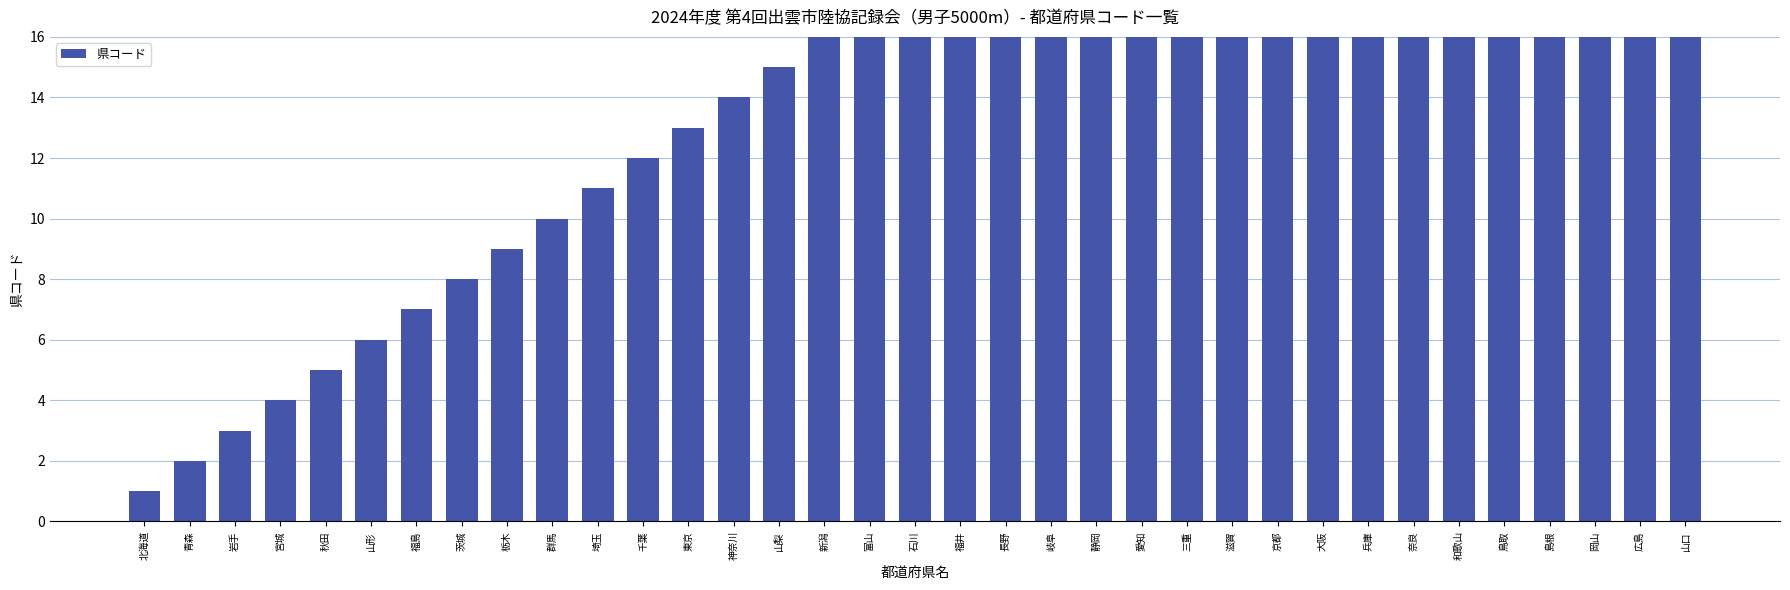

Is it true that the value at 栃木 is 2?

False